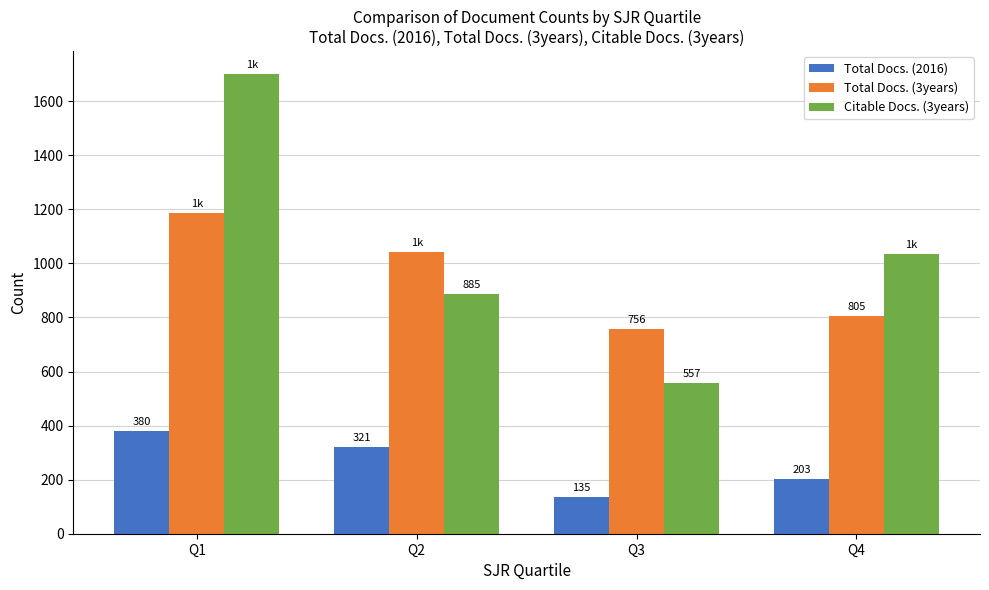

Which label corresponds to the smallest value in the chart?

Q3